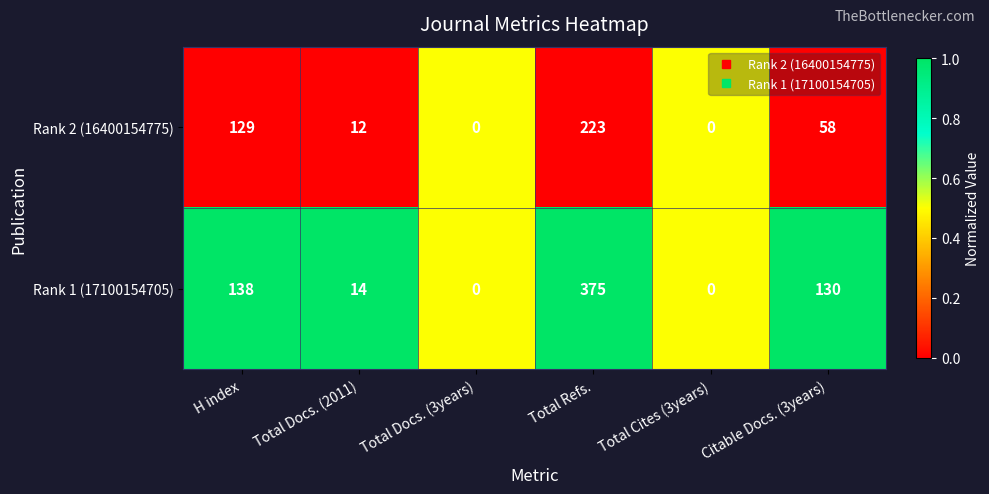

How many values in Rank 1 (17100154705) are above zero?

4